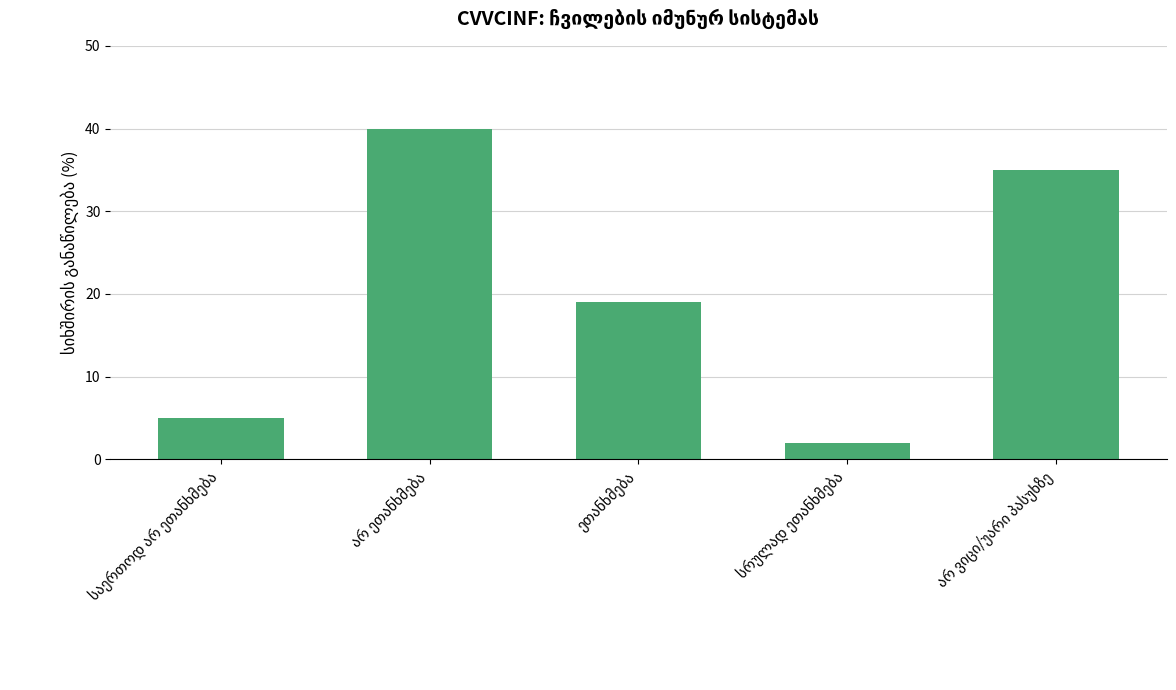

How many data points does each series have?

5